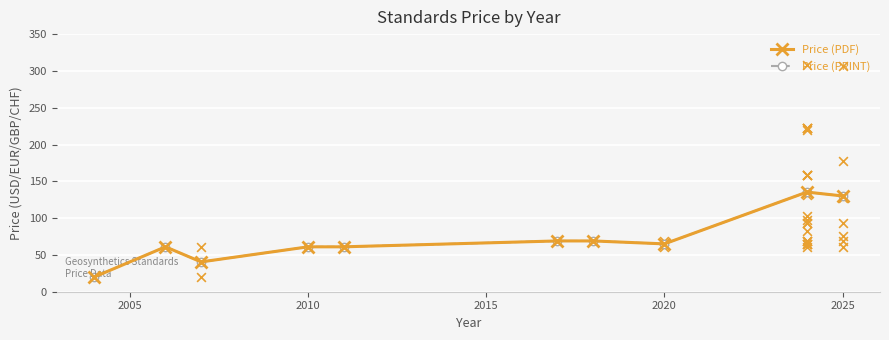

Which series contains the highest Y value?

Price (PDF)